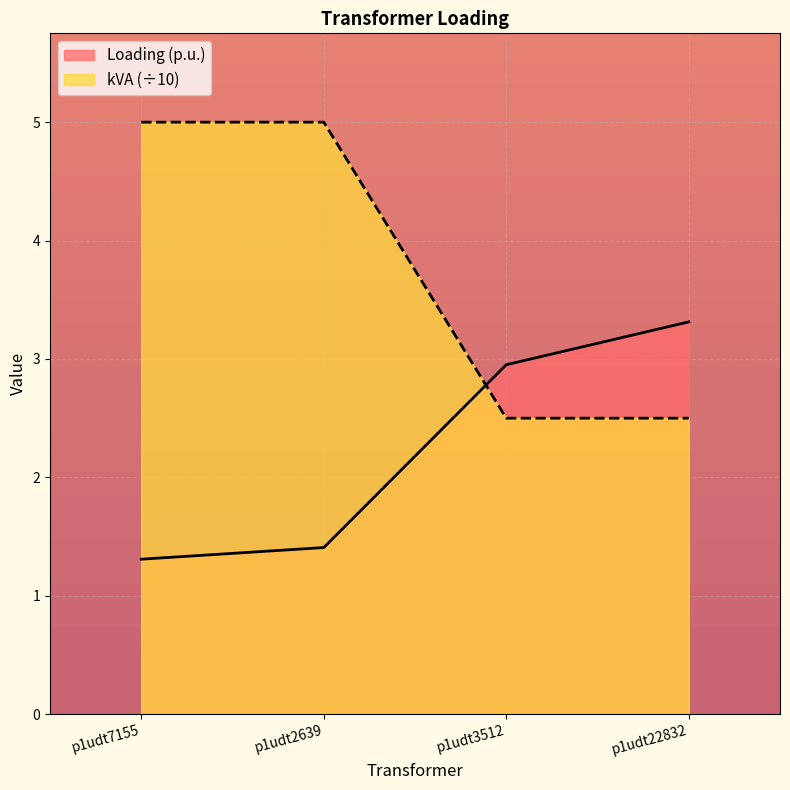

What is the difference between the maximum and minimum values in the Loading (p.u.) series?

2.0